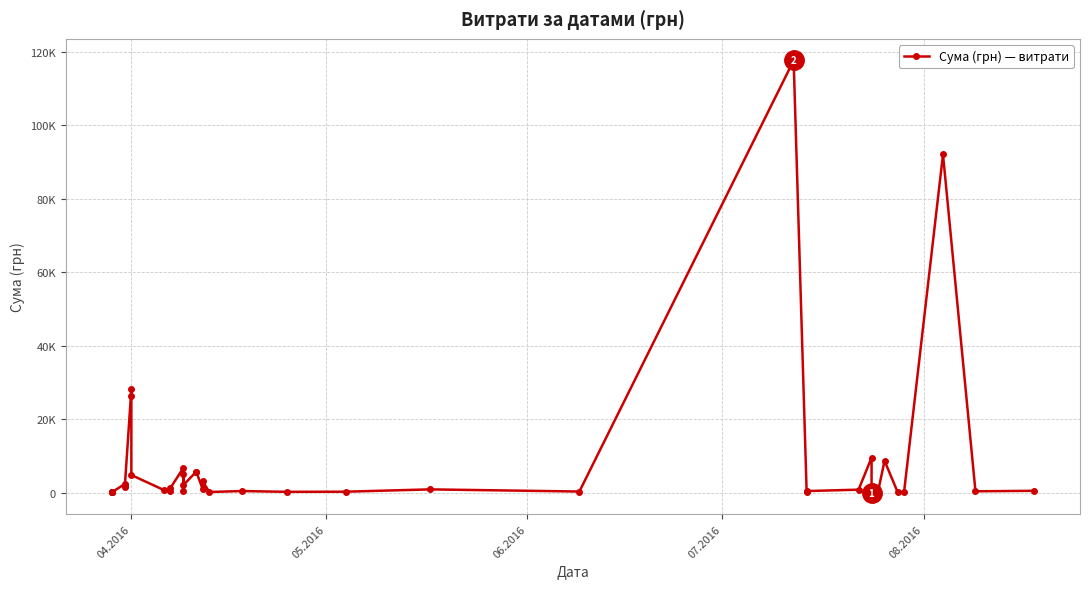

How many interior local valleys (lower than both neighbors) does the data have?

13